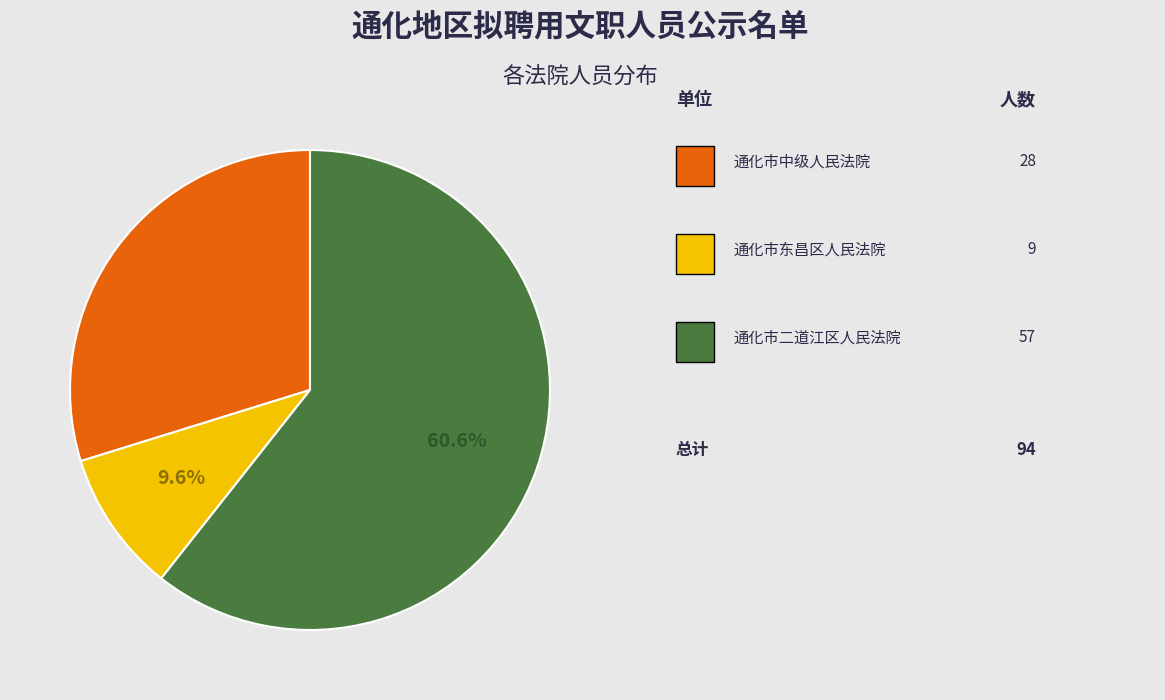

How many slices are in this pie chart?

3